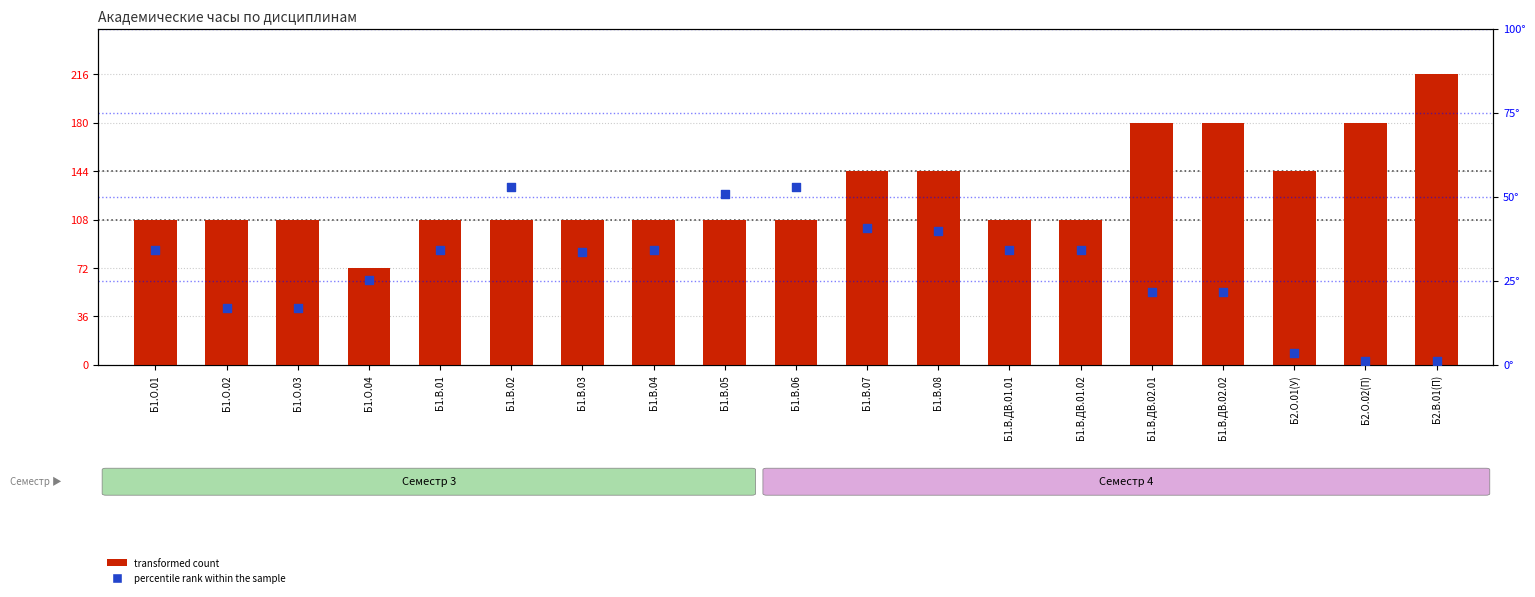

Which series contains the highest Y value?

transformed count